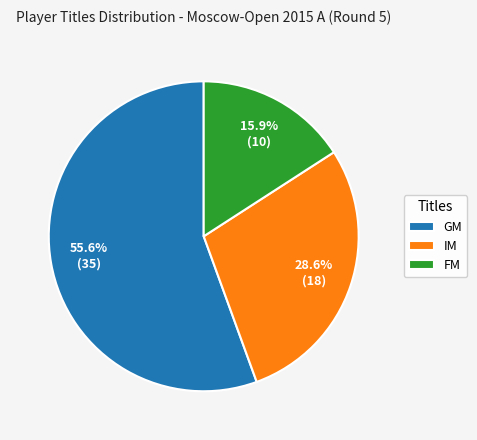

How many segments does this pie chart have?

3